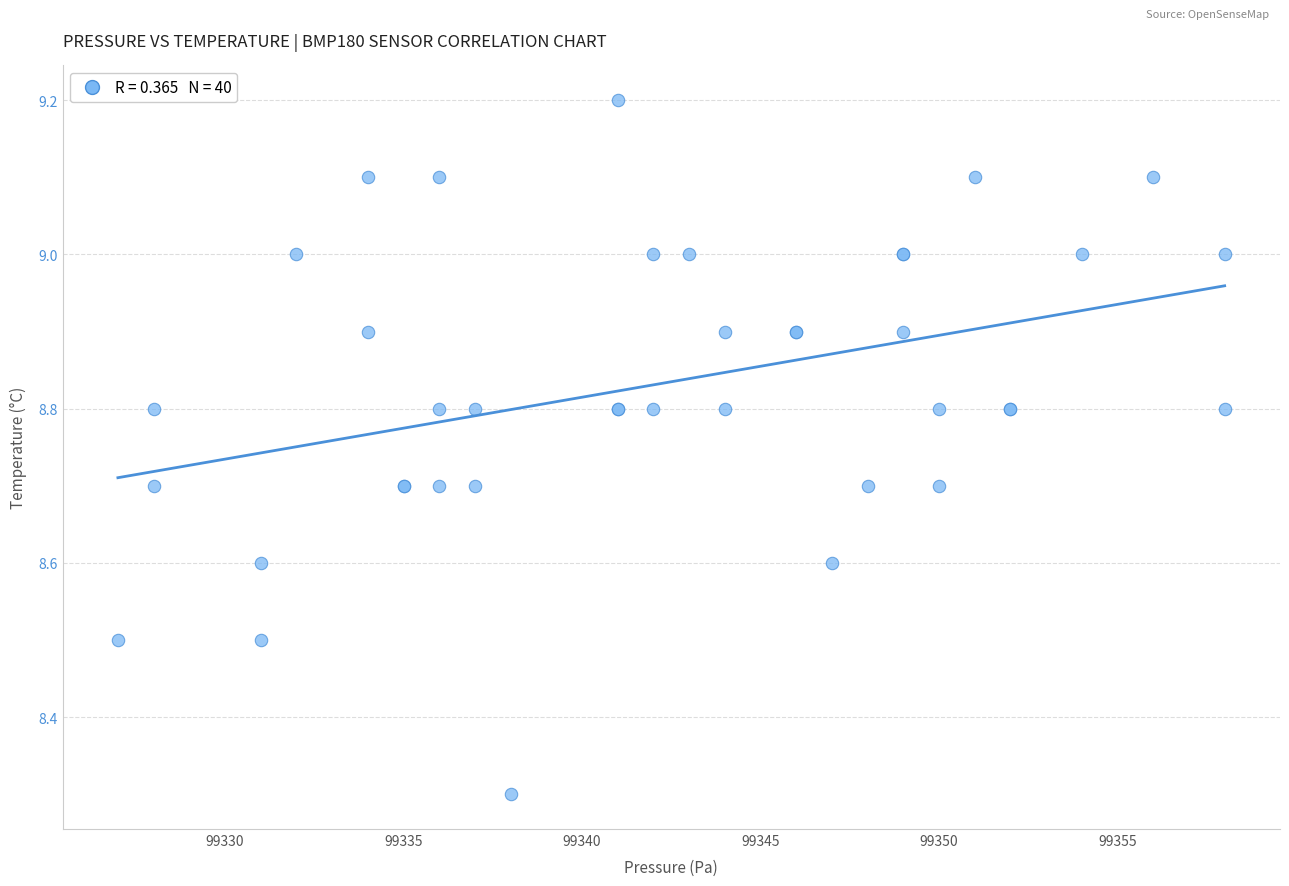

What Y value in the scatter plot is closest to 8?

8.3